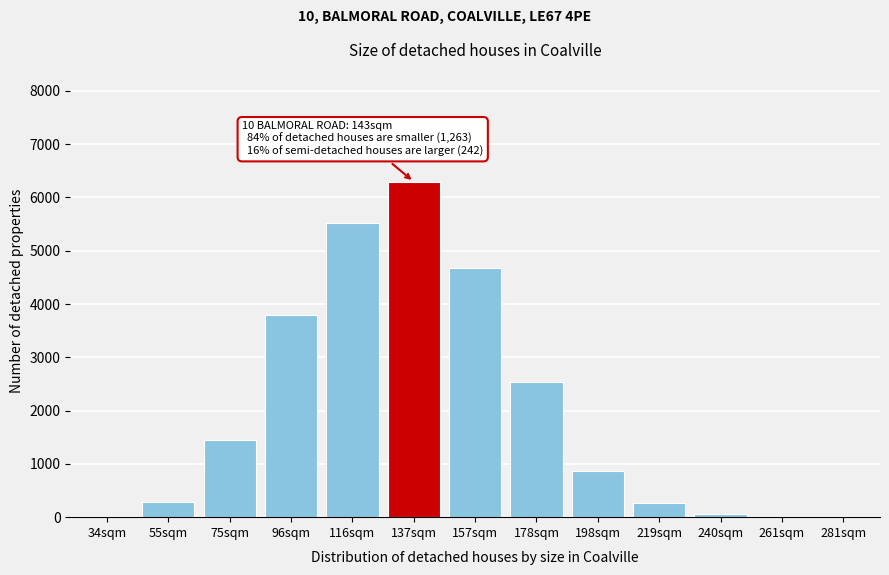

At which label is the value closest to 3148?

178sqm